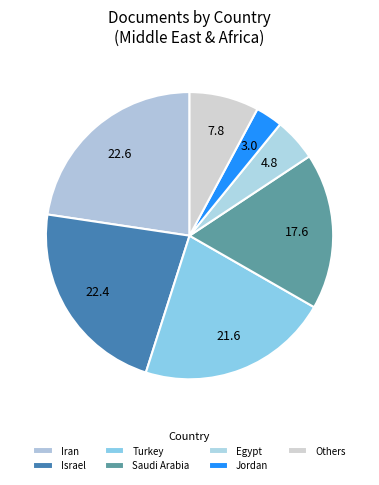

What is the largest slice in the pie chart?

Iran